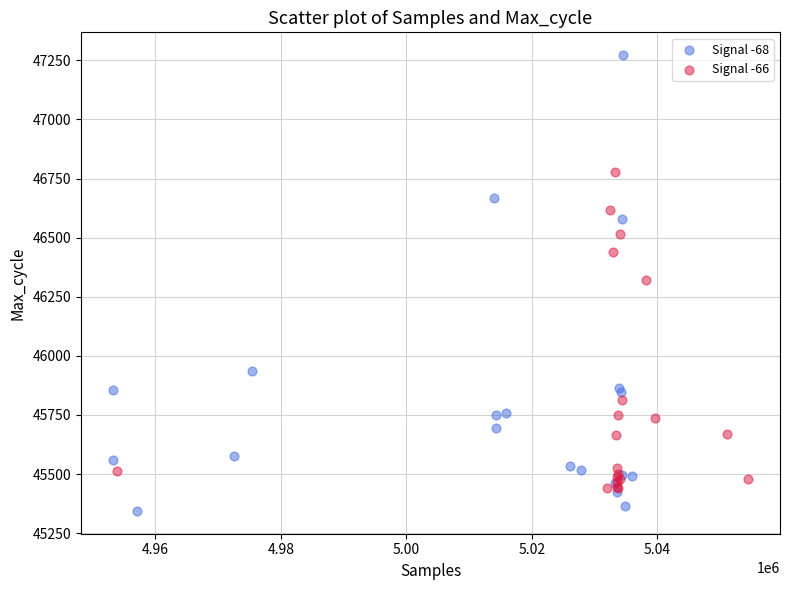

Which series reaches the maximum Y coordinate?

Signal -68